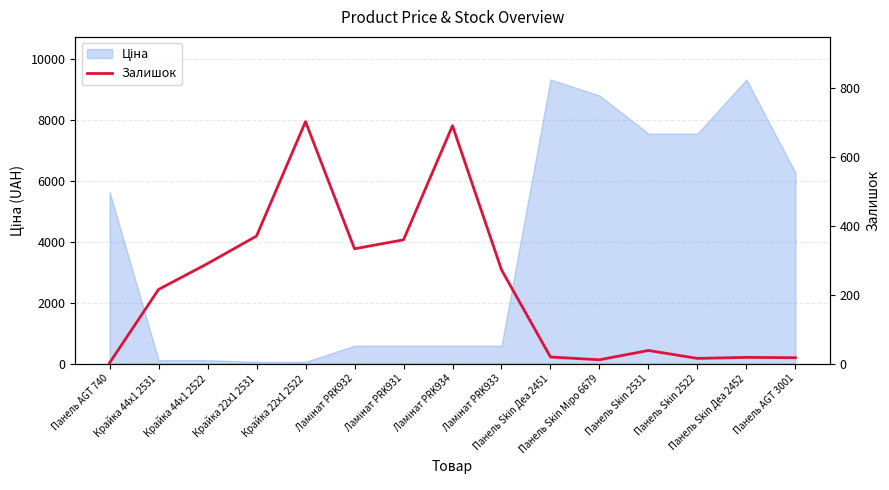

Where is the first local maximum?

Крайка 22x1 2522